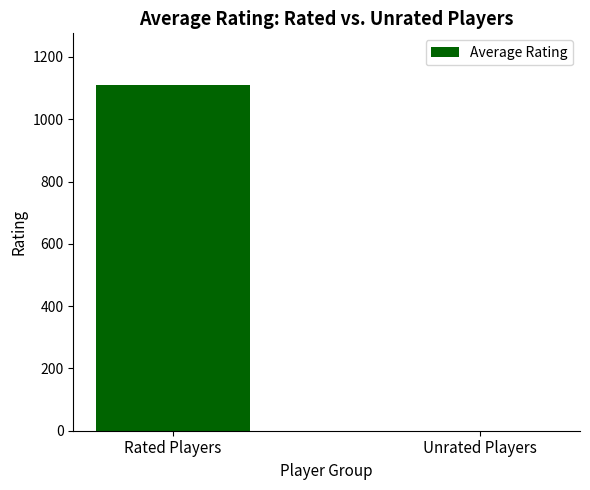

What is the sum of the values at Rated Players and Unrated Players?

1109.3